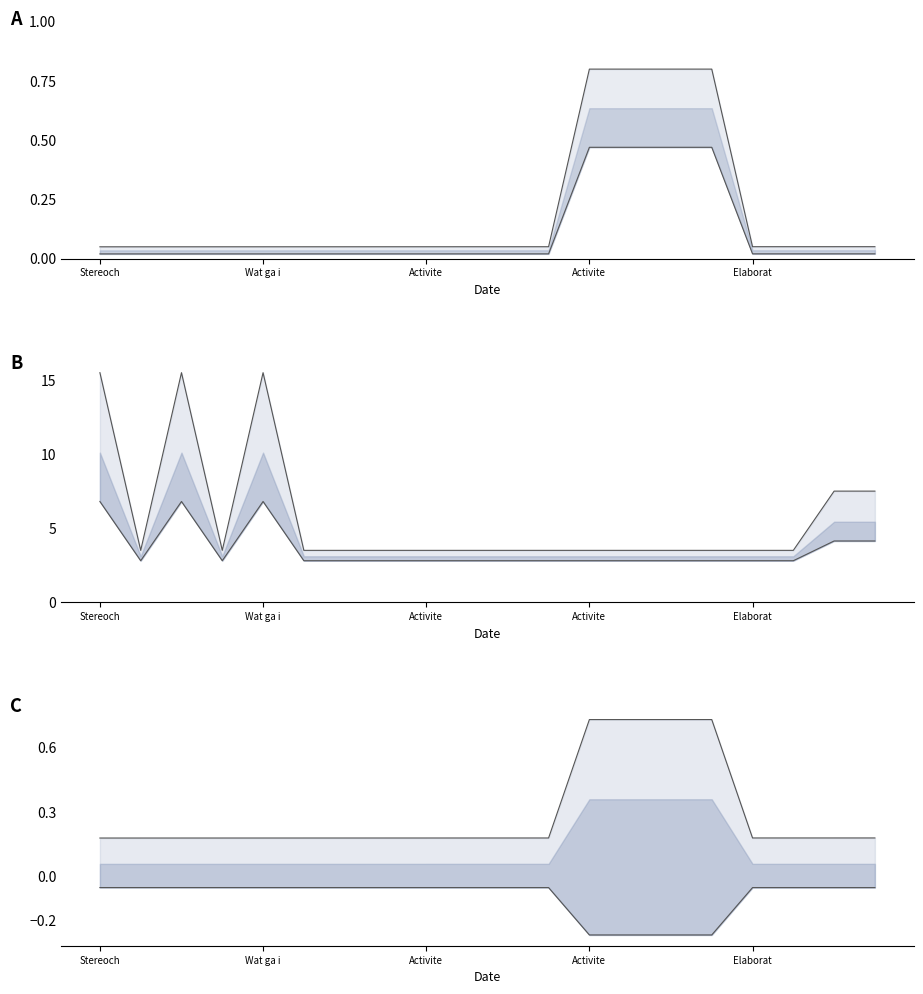

What is the spread (max minus min) of values at 15?

1.0